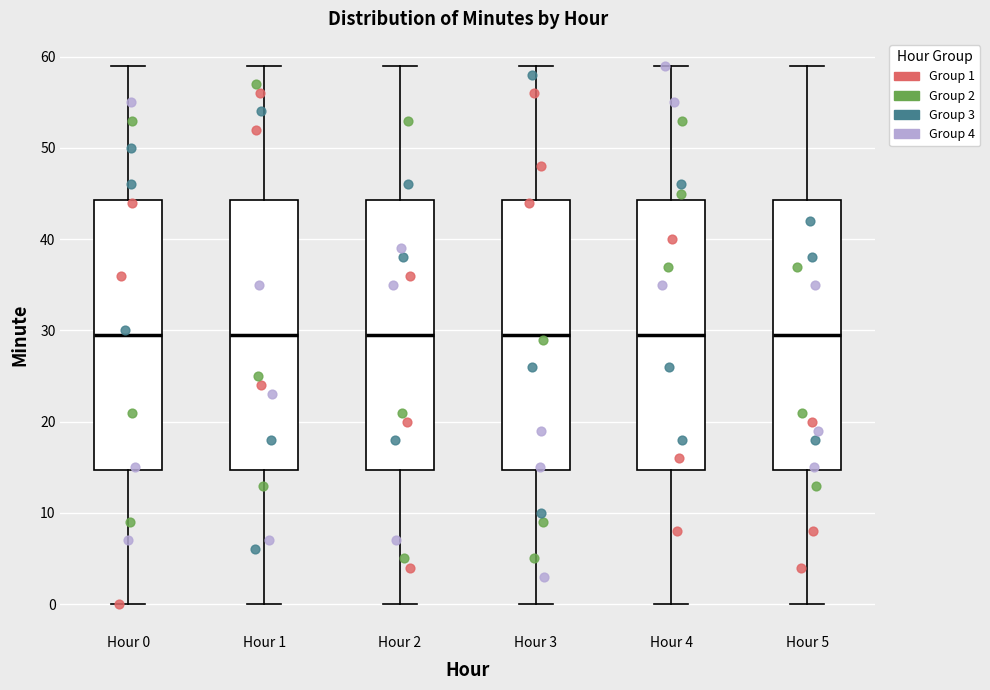

Reading left to right, transcribe this box plot: for each box, give where its median line is, the range the box spans, and where its two whiskers end, as read against the y-axis. The values are not printed on the chart, so give them approximately, as read against the axis.

Hour 0: median 30, box 15 to 44, whiskers 0 to 59
Hour 1: median 30, box 15 to 44, whiskers 0 to 59
Hour 2: median 30, box 15 to 44, whiskers 0 to 59
Hour 3: median 30, box 15 to 44, whiskers 0 to 59
Hour 4: median 30, box 15 to 44, whiskers 0 to 59
Hour 5: median 30, box 15 to 44, whiskers 0 to 59